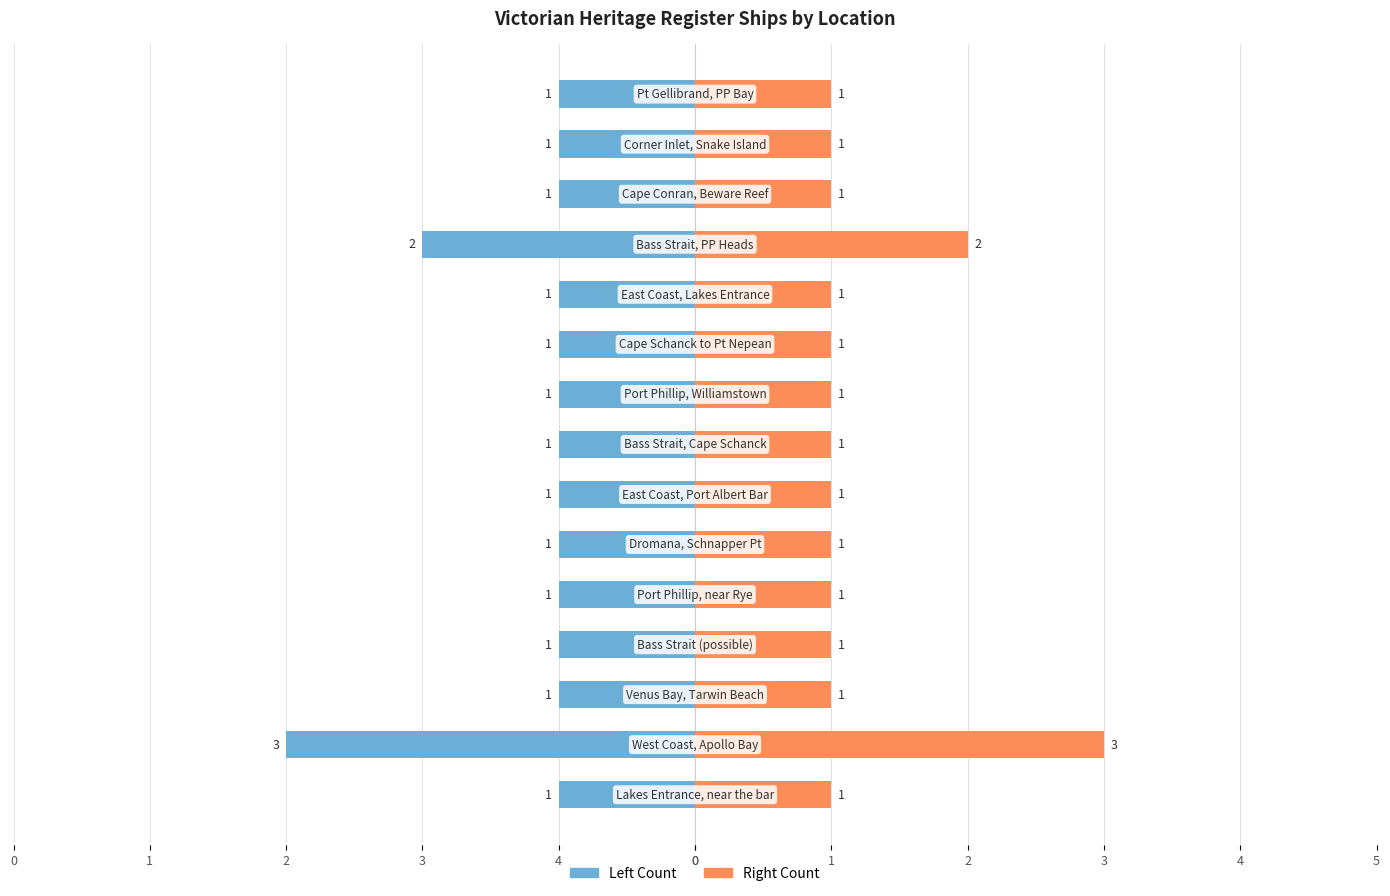

Reading left to right, list all the values displayed in this chart.

Ship Count (Left): -1	-3	-1	-1	-1	-1	-1	-1	-1	-1	-1	-2	-1	-1	-1
Ship Count (Right): 1	3	1	1	1	1	1	1	1	1	1	2	1	1	1